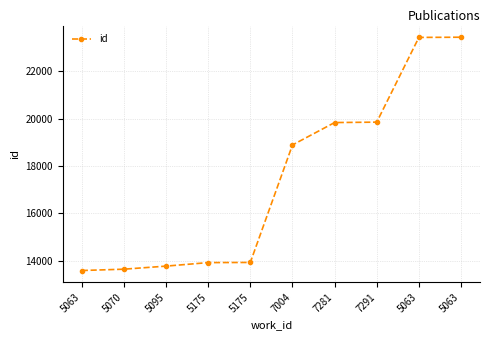

What is the sum of the values at 7291 and 5063?

43301